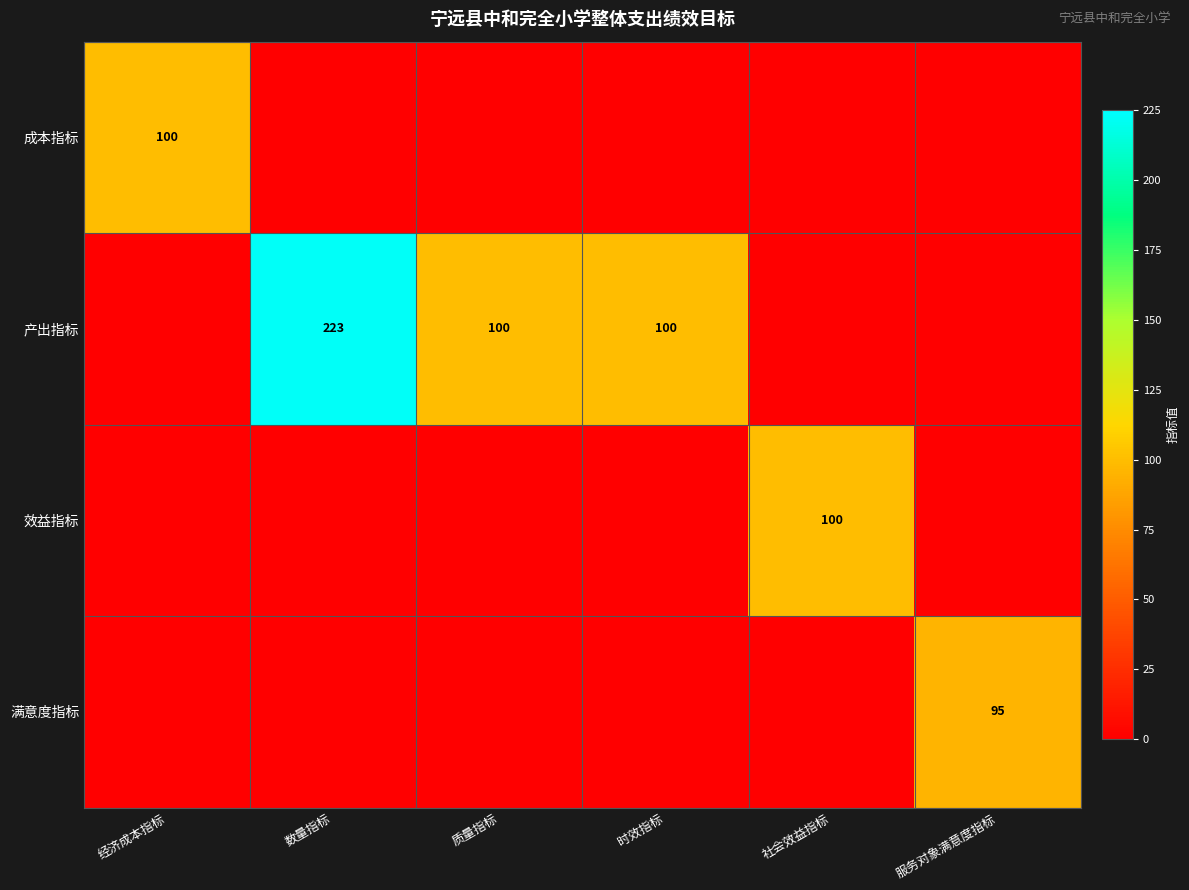

True or false: 产出指标 has a value of 223 at 数量指标.

True